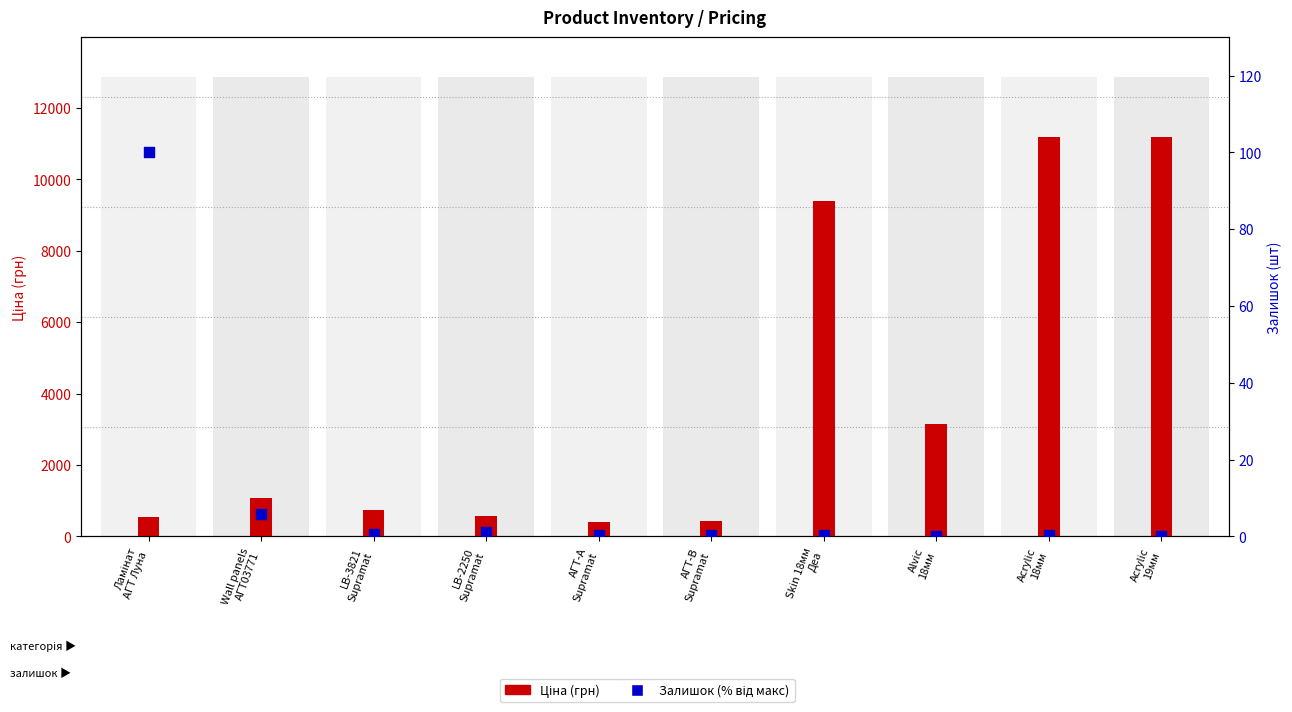

What is the total value across all series at LB-3821
Supramat?

752.9